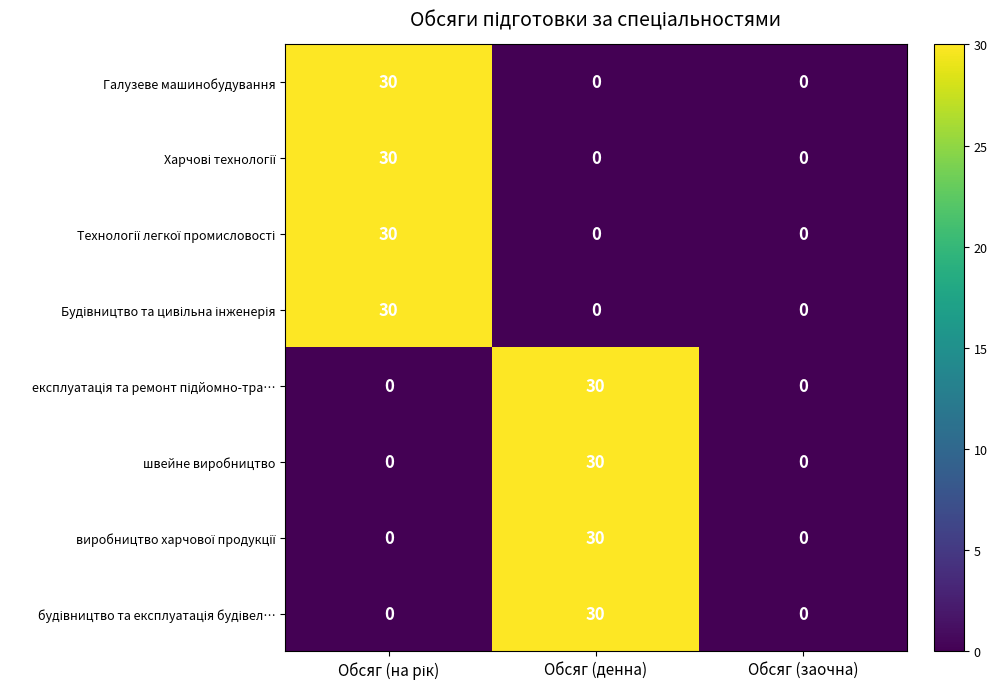

True or false: швейне виробництво has a value of 19 at Обсяг (денна).

False